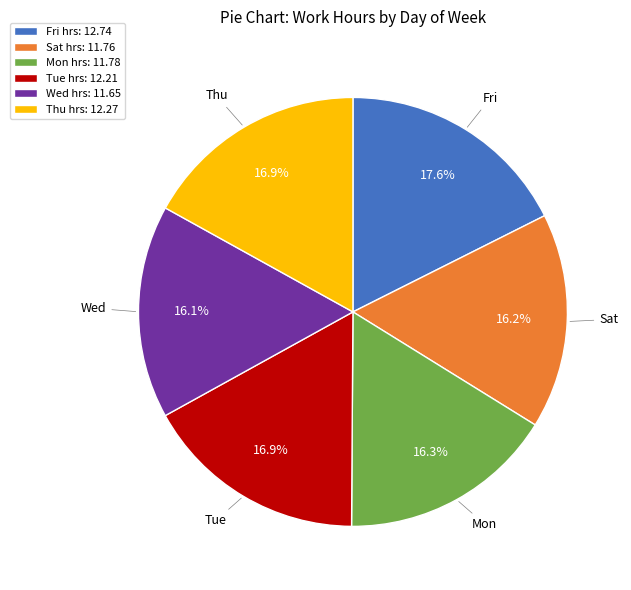

Count the number of slices in the pie.

6